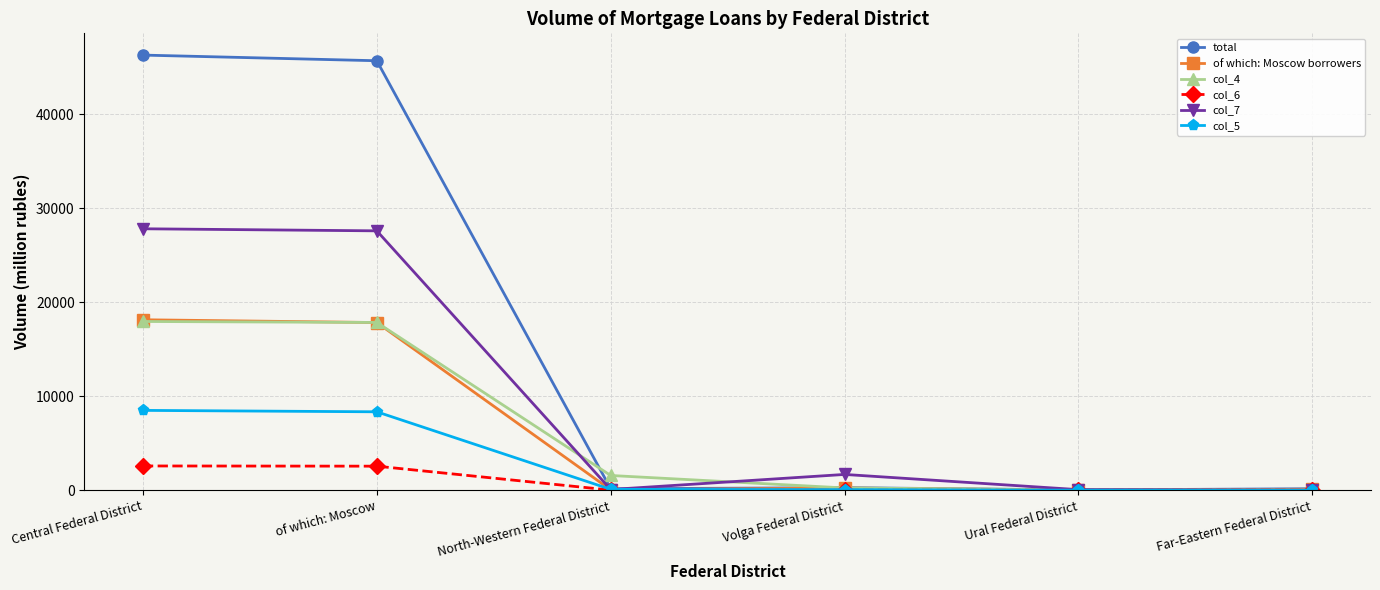

What is the total value across all series at of which: Moscow?

119831